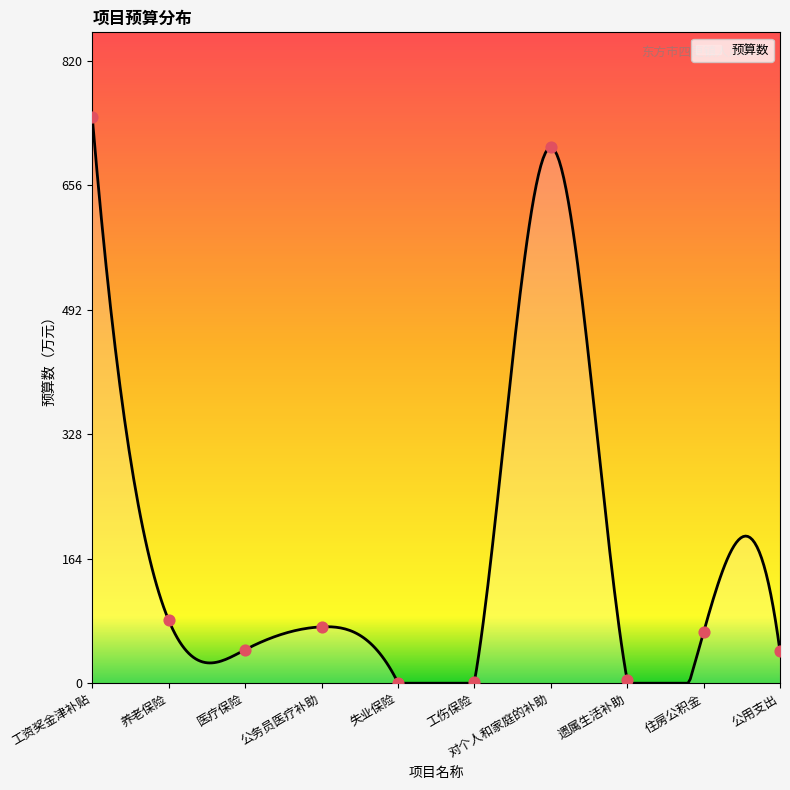

Approximately how many times larger is the value at 工资奖金津补贴 compared to 医疗保险?

16.9